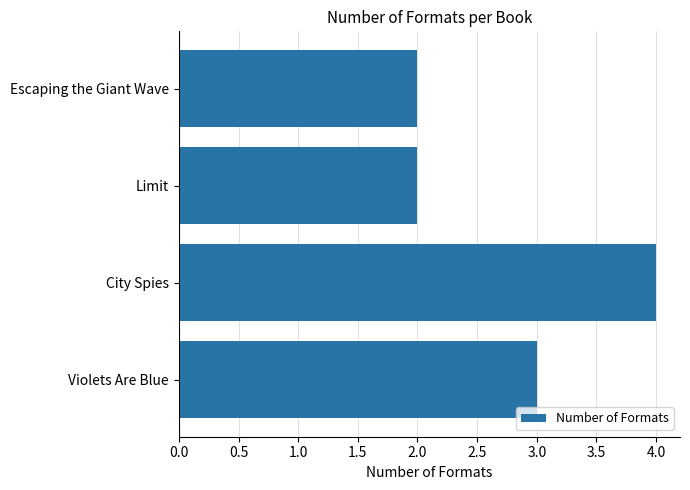

The chart shows a value of 4 at City Spies. True or false?

True